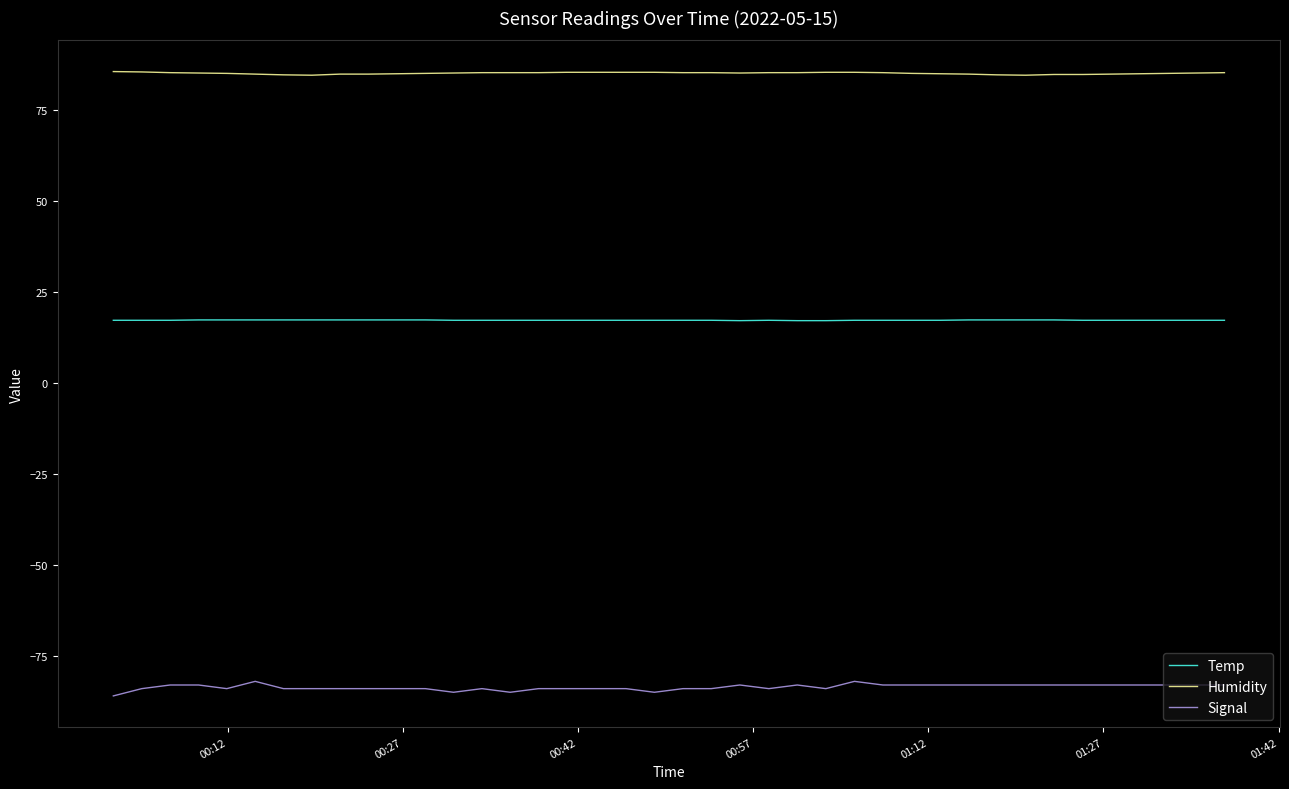

What is the minimum value shown in the chart?

-86.0